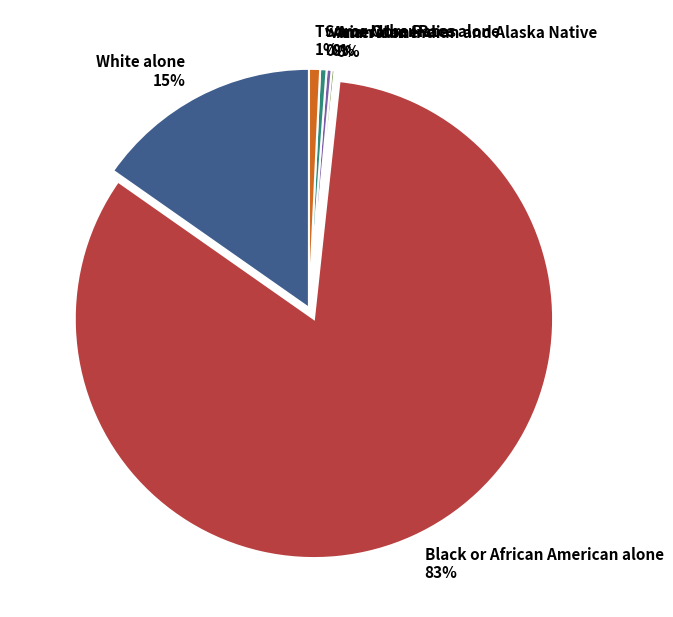

The Some Other Race alone slice represents 0% of the pie. True or false?

True